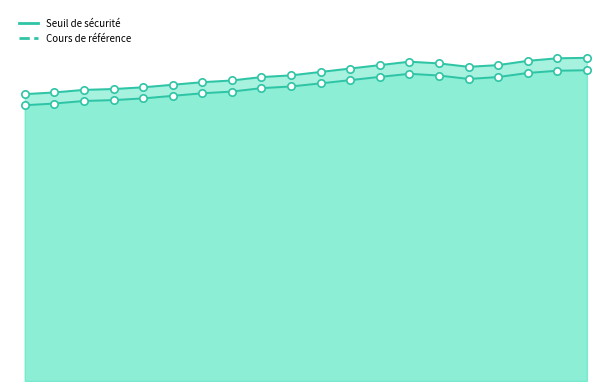

What is the total value across all series at 2024-03-19?

35920